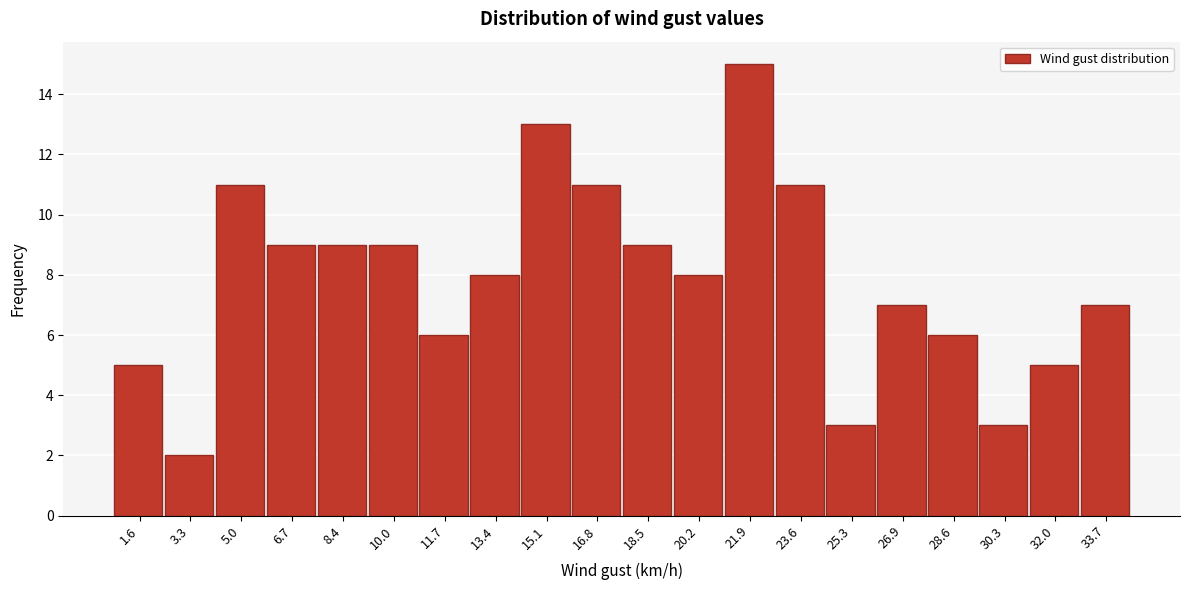

Reading left to right, transcribe all the data shown in this chart.

5	2	11	9	9	9	6	8	13	11	9	8	15	11	3	7	6	3	5	7